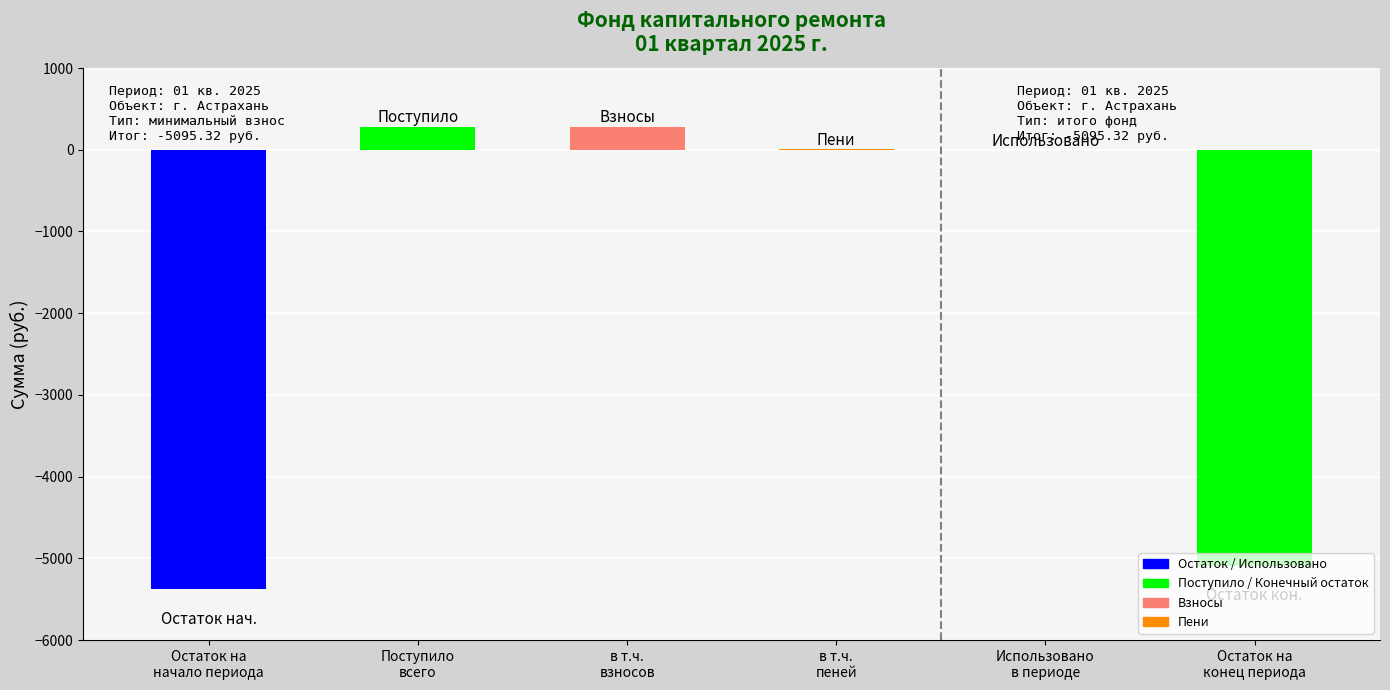

Are the bars horizontal?

No